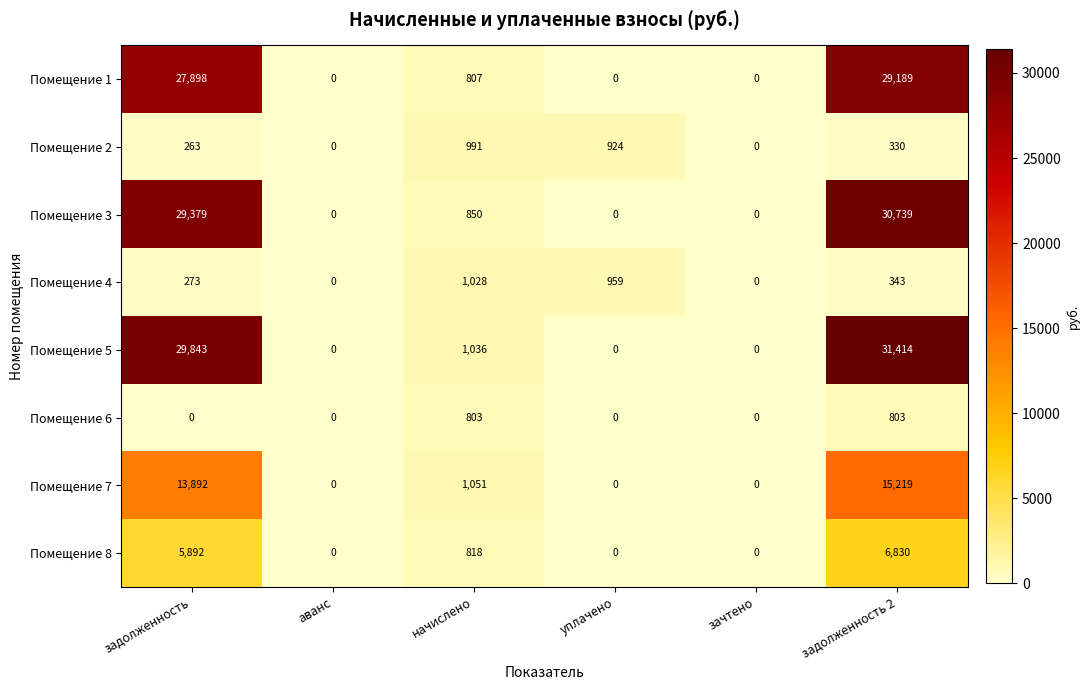

Which category has the highest value across all series?

задолженность 2